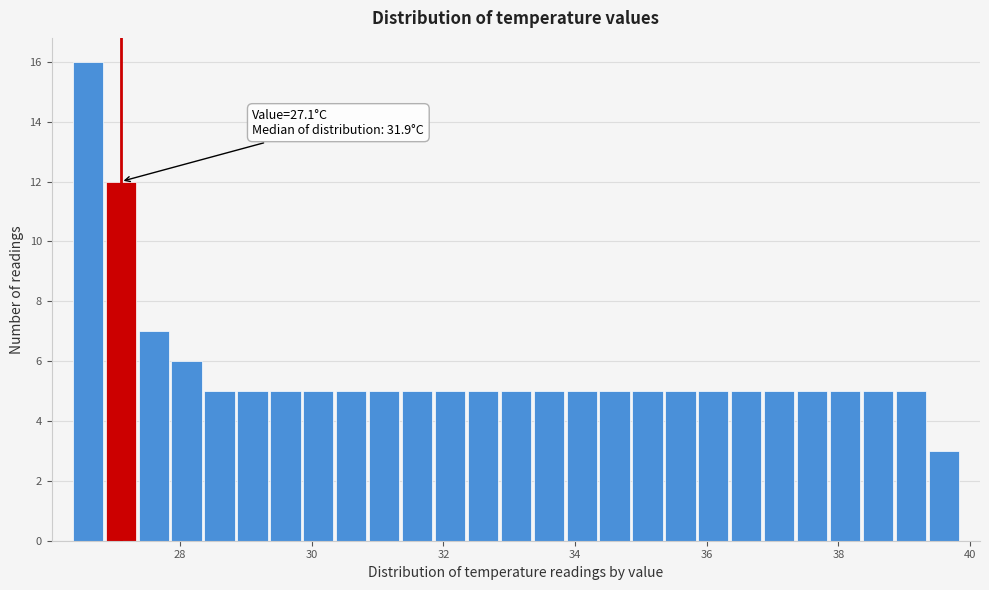

Around what value on the x-axis is the tallest bar? Give the approximate position of its centre, as read against the axis.

26.6